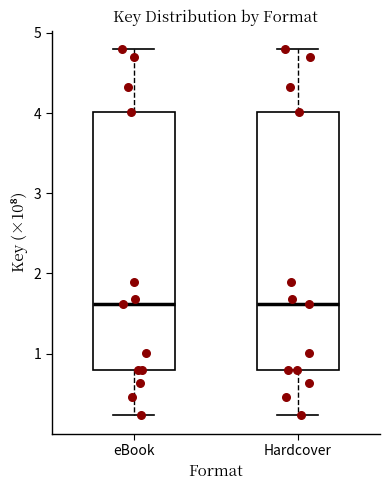

Where does the median line of the box for eBook sit on the y-axis? The values are not printed on the chart, so give them approximately, as read against the axis.

1.6